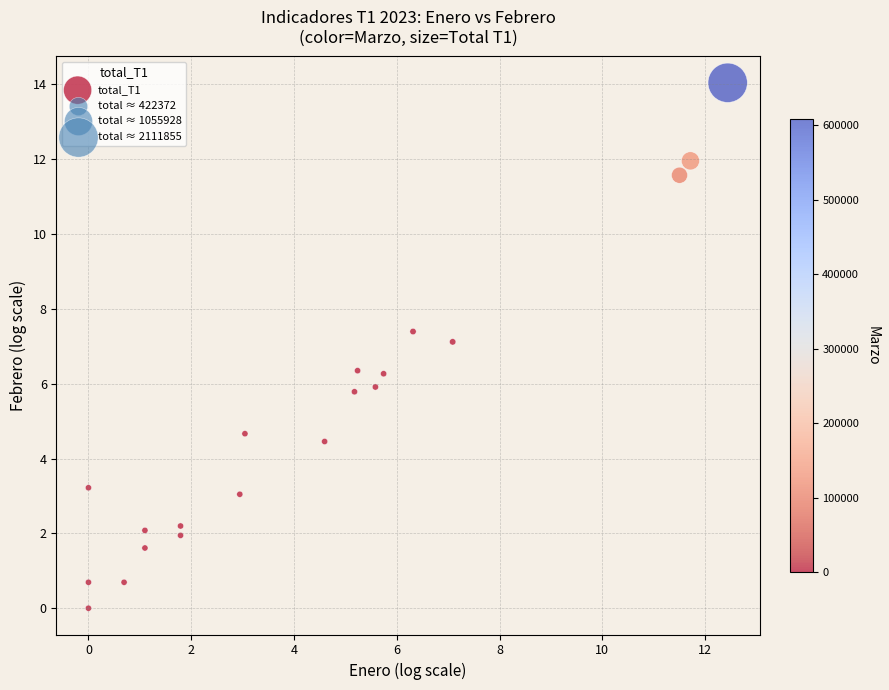

What is the range of X values (max minus min)?

12.4